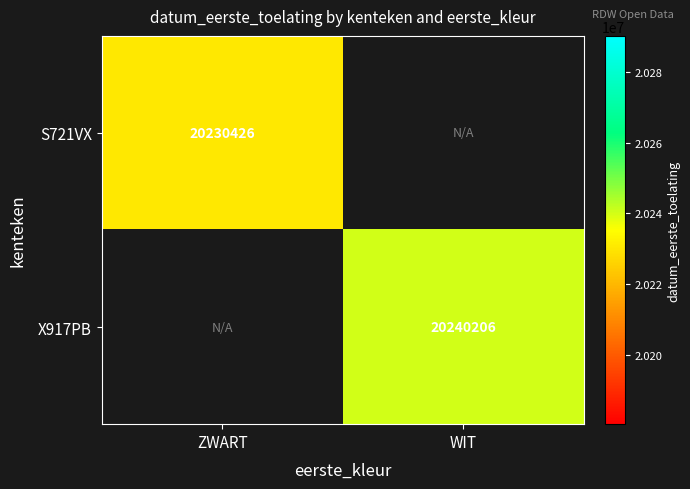

The value of X917PB at WIT is 31945995. True or false?

False